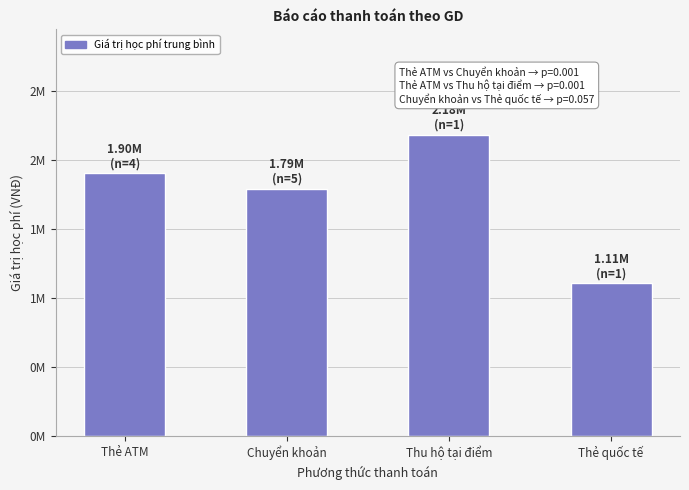

What is the approximate value at Thu hộ tại điểm?

2183000